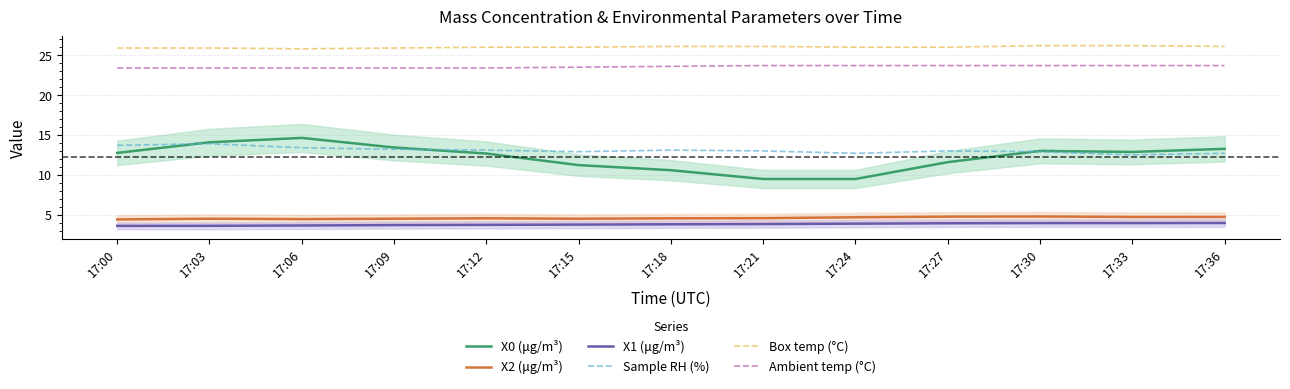

True or false: X1 (μg/m³) has a value of 4.9 at 17:06.

False